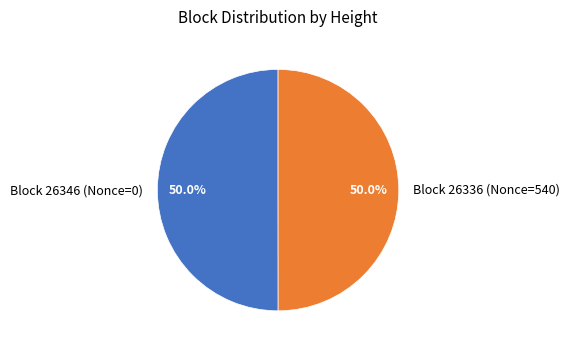

What percentage do Block 26346 (Nonce=0) and Block 26336 (Nonce=540) together represent?

100.0%